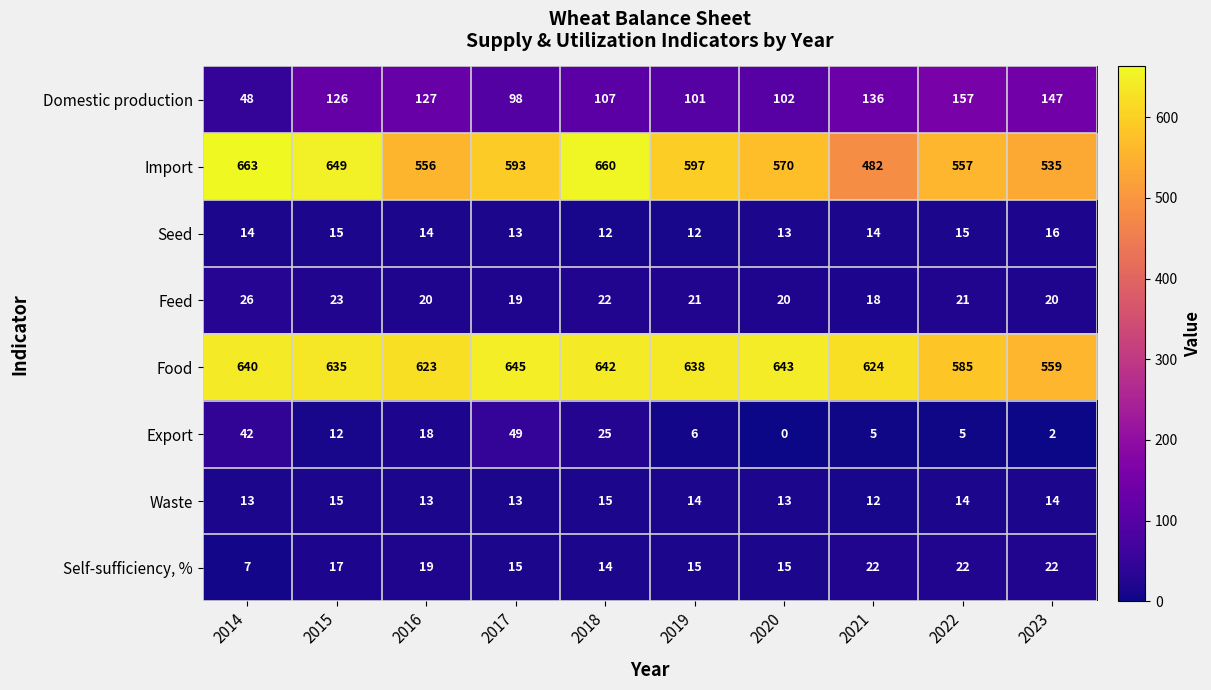

List the series in order of their peak value, lowest first.

Waste, Seed, Self-sufficiency, %, Feed, Export, Domestic production, Food, Import